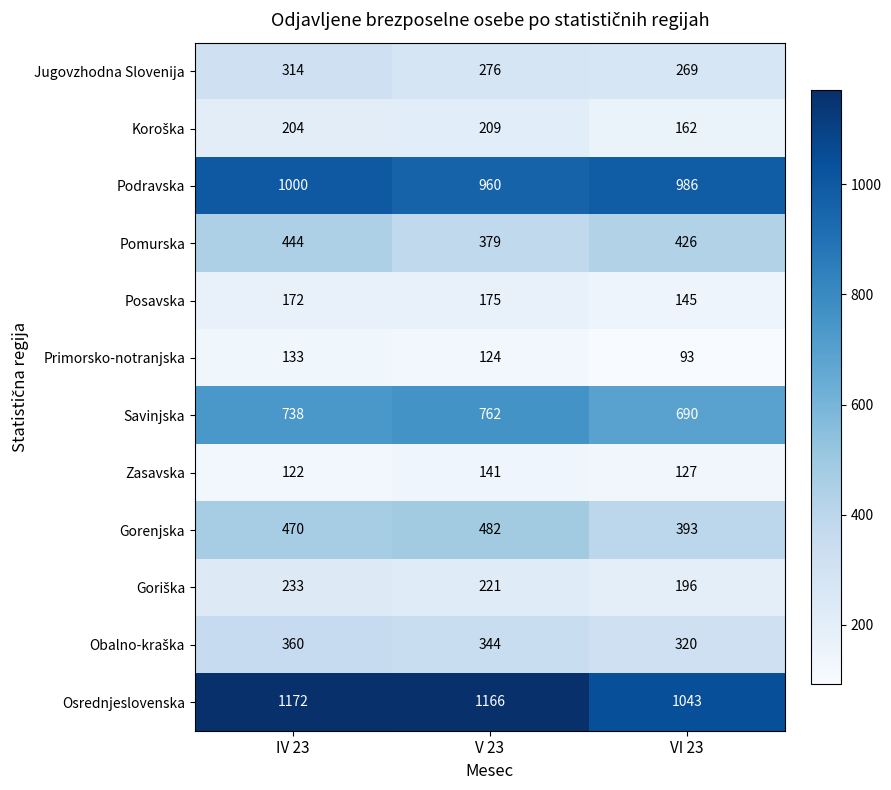

Which series has the widest spread of values?

Osrednjeslovenska